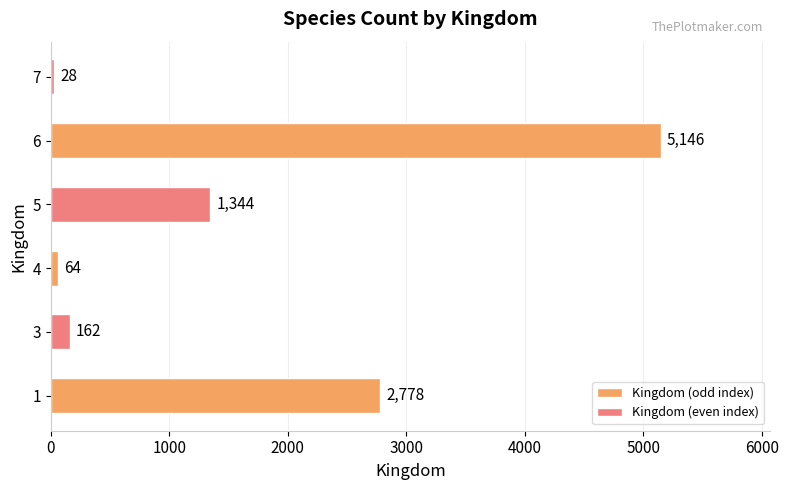

What is the change in value from 3 to 4?

-98